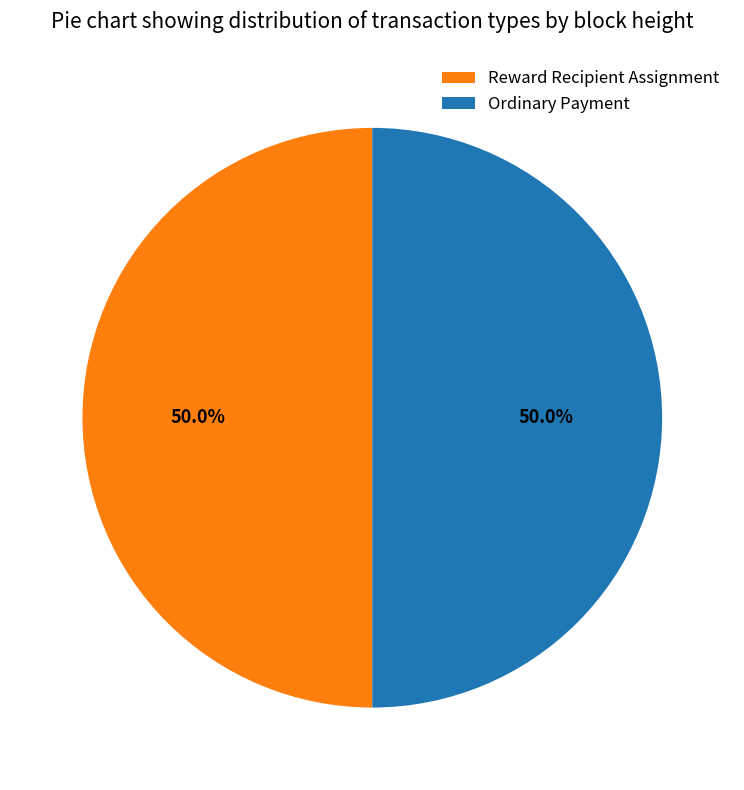

Combined, do Reward Recipient Assignment and Ordinary Payment account for over 50%?

Yes